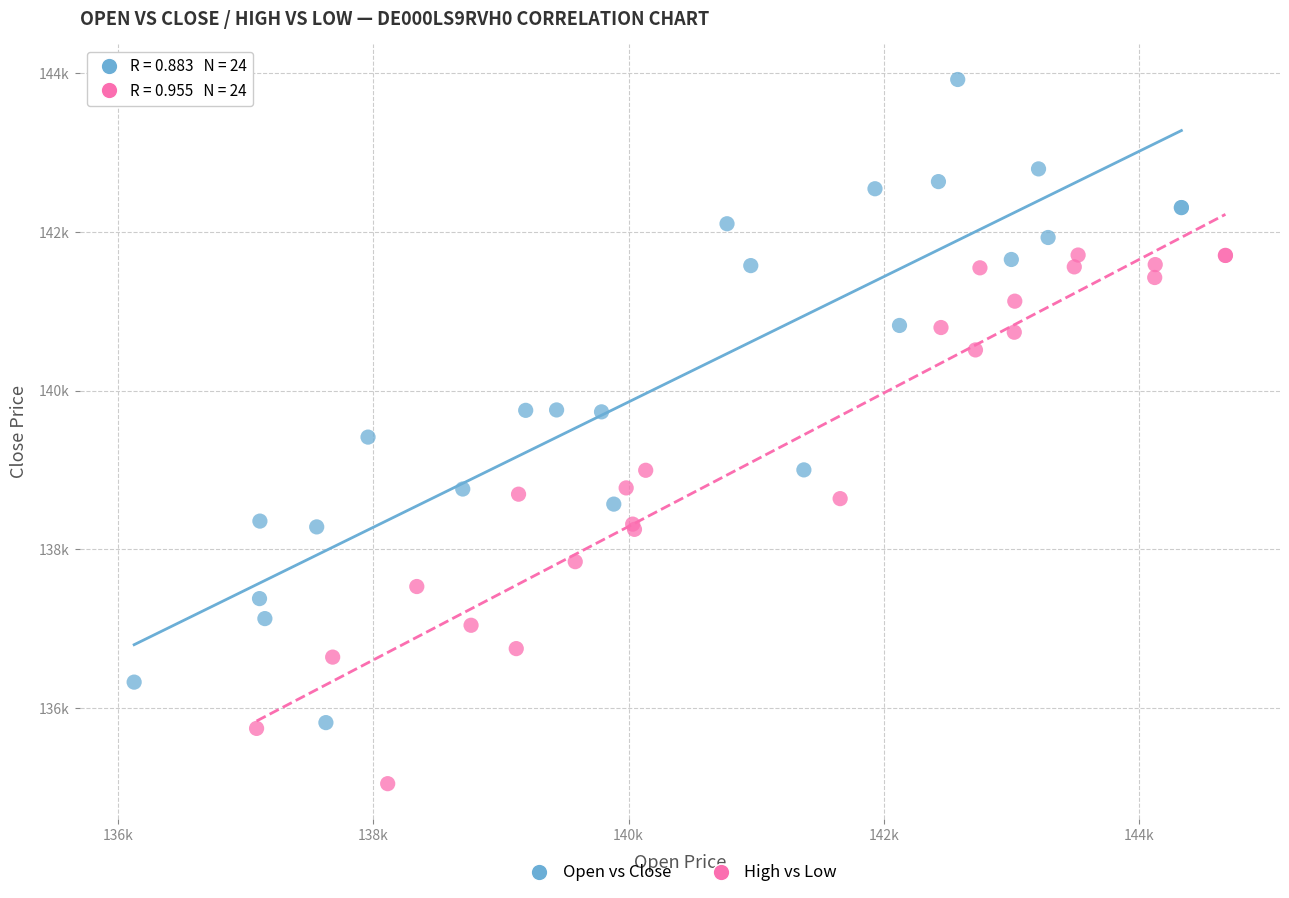

Which series has the largest Y range (max minus min)?

Open vs Close